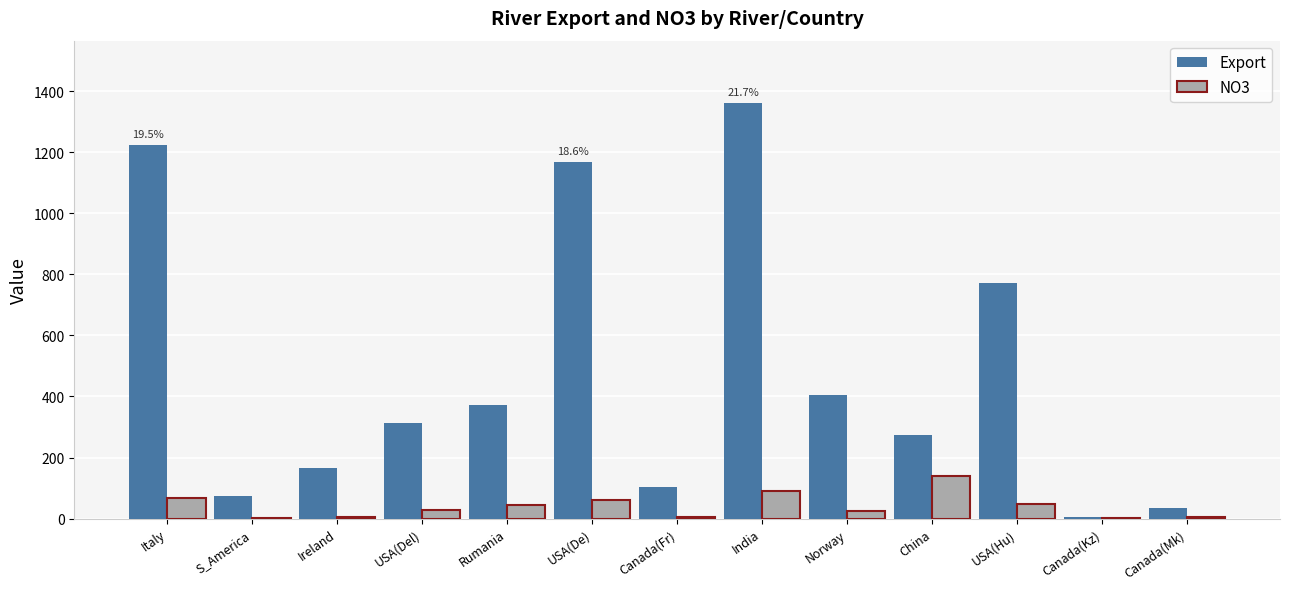

Are the bars horizontal?

No